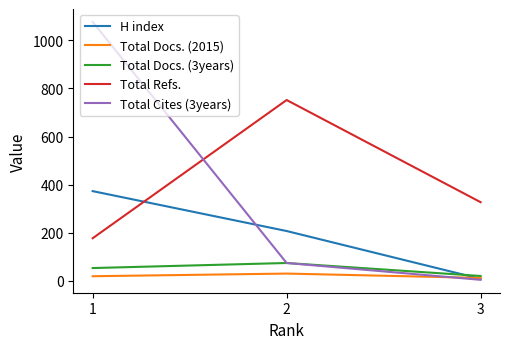

What is the sum of all Total Docs. (2015) values?

61